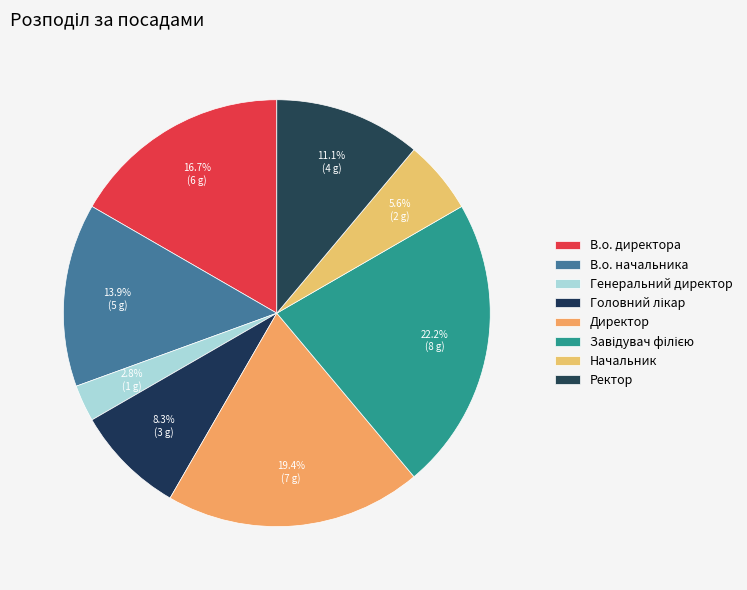

Is there a majority slice in this chart?

No